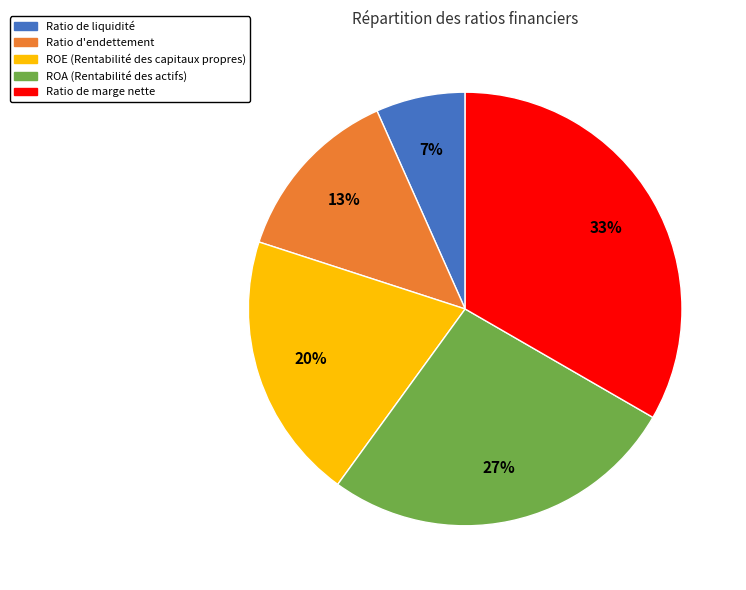

Between ROE (Rentabilité des capitaux propres) and ROA (Rentabilité des actifs), which is larger?

ROA (Rentabilité des actifs)